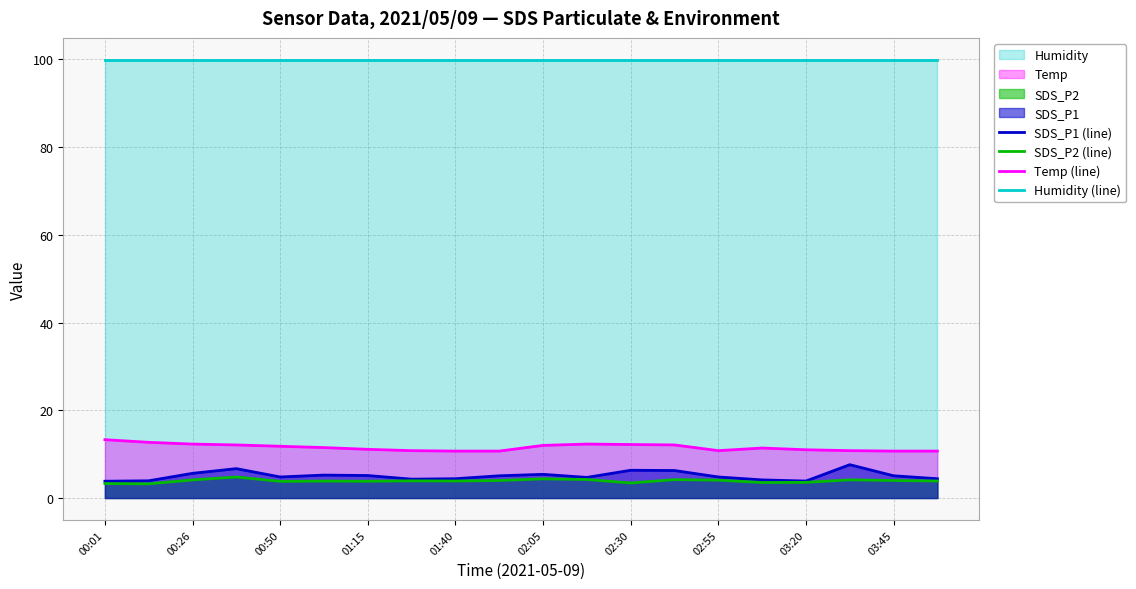

What is the difference between the highest and lowest values at 02:05?

95.5